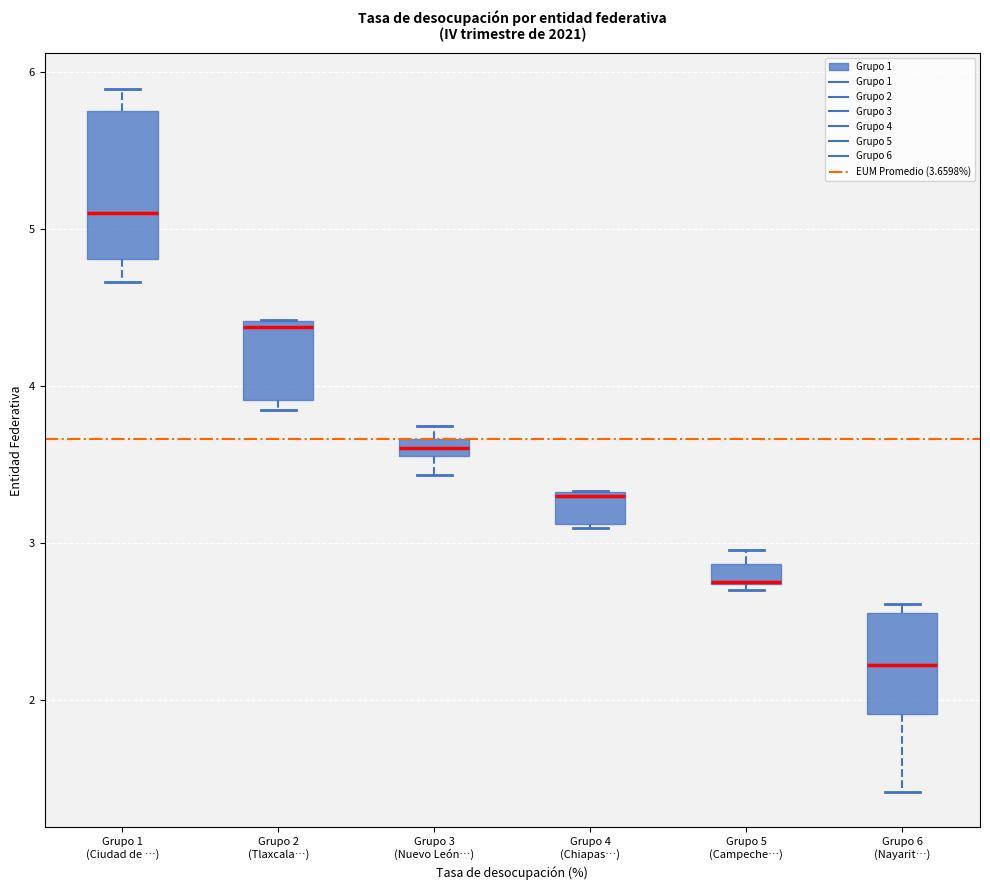

Where does the lower whisker of the box for Grupo 6 (Nayarit…) end on the y-axis? The values are not printed on the chart, so give them approximately, as read against the axis.

1.4